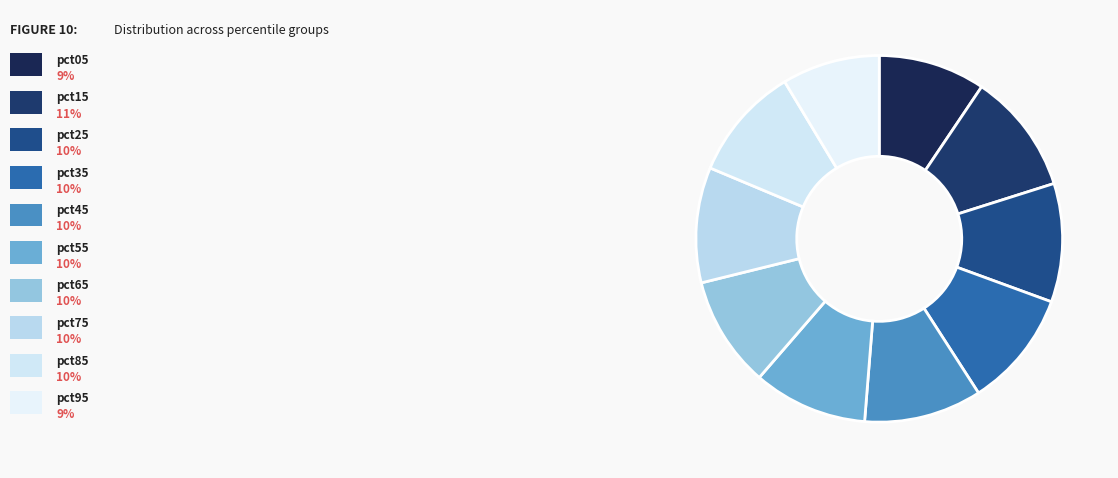

What is the smallest slice in the pie chart?

pct95